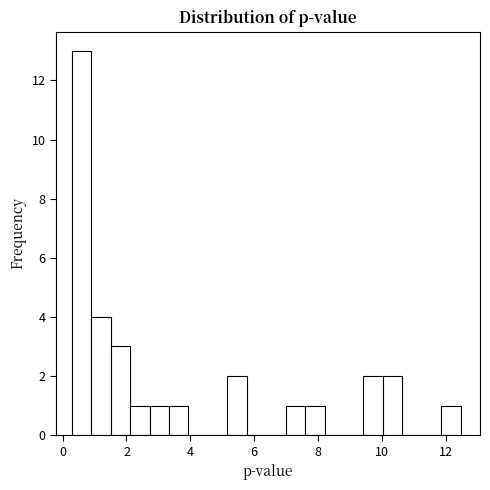

Around what value on the x-axis is the tallest bar? Give the approximate position of its centre, as read against the axis.

0.6